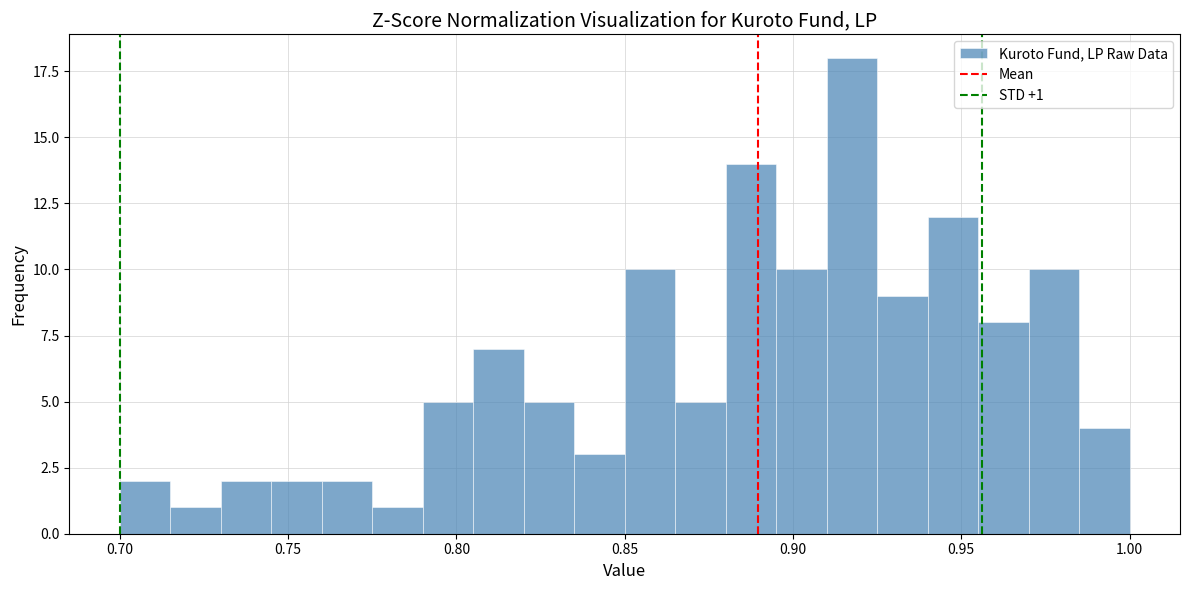

Read against the x-axis, roughly where is the centre of the tallest bar?

0.920